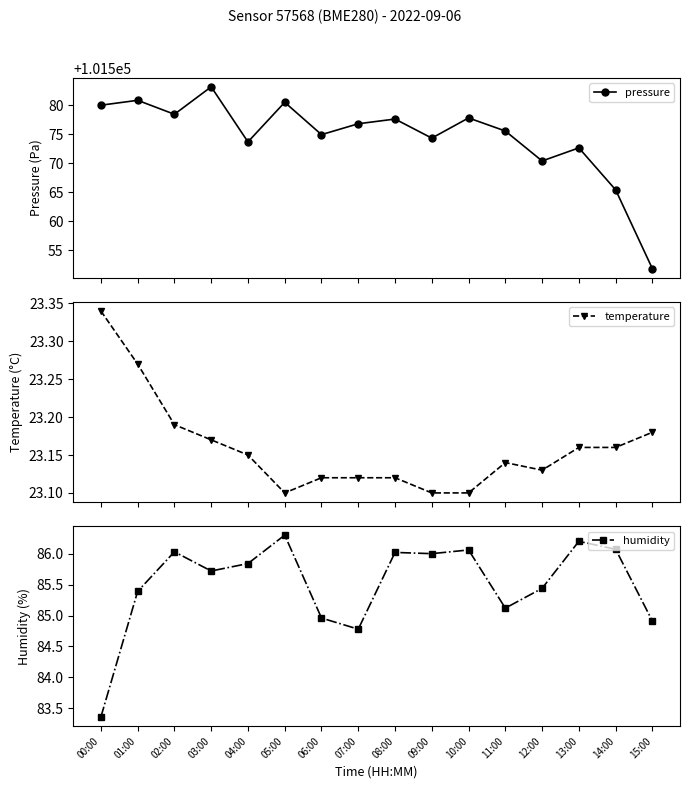

How many values in the humidity series exceed 85?

12